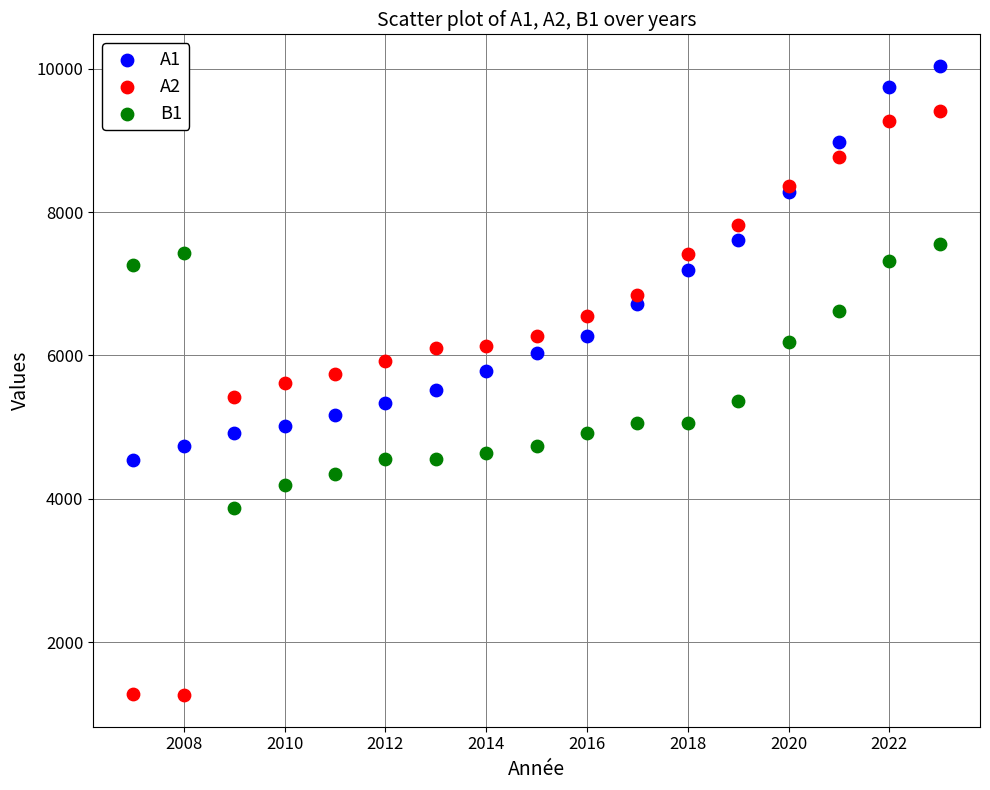

Which series contains the highest Y value?

A1